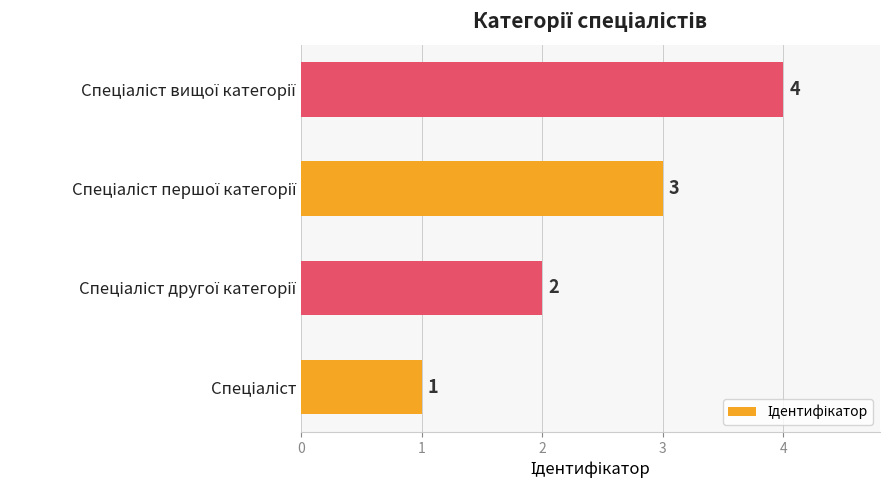

Count the values in the range 2 to 4.

3